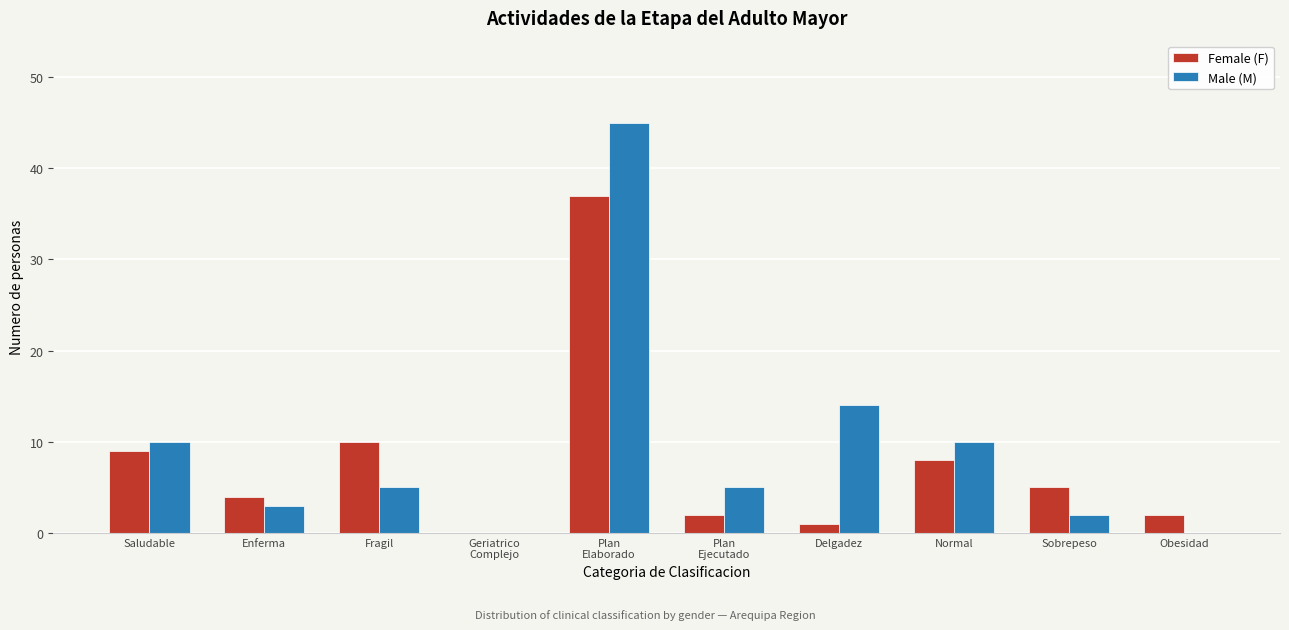

At which label is Male (M) closest to 22?

Delgadez